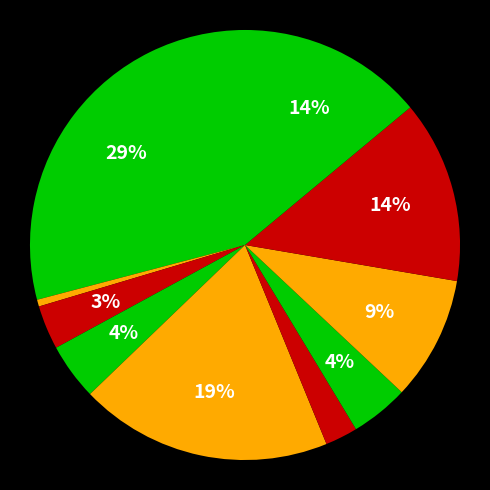

How many segments does this pie chart have?

10